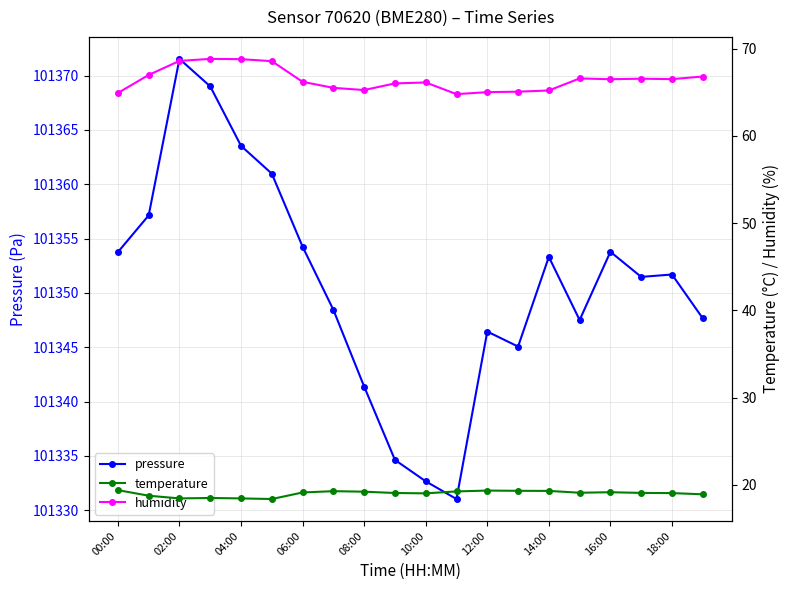

Is it true that pressure equals 101332.7 at 10:00?

True